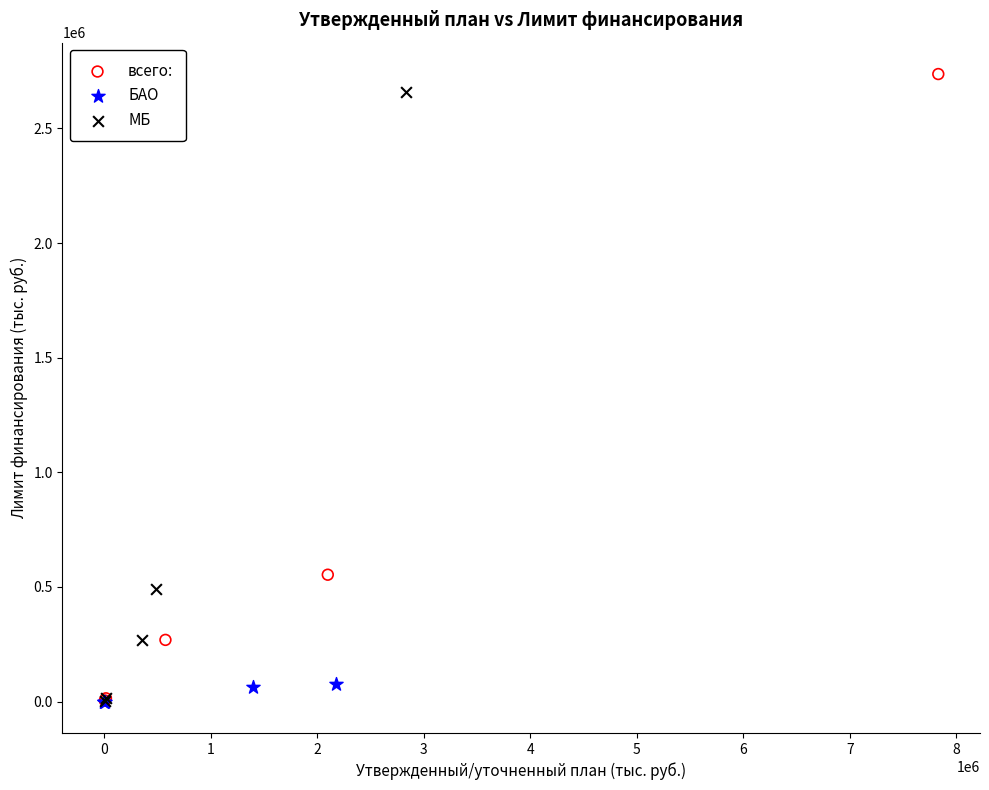

Which series has the widest spread of Y values?

всего: